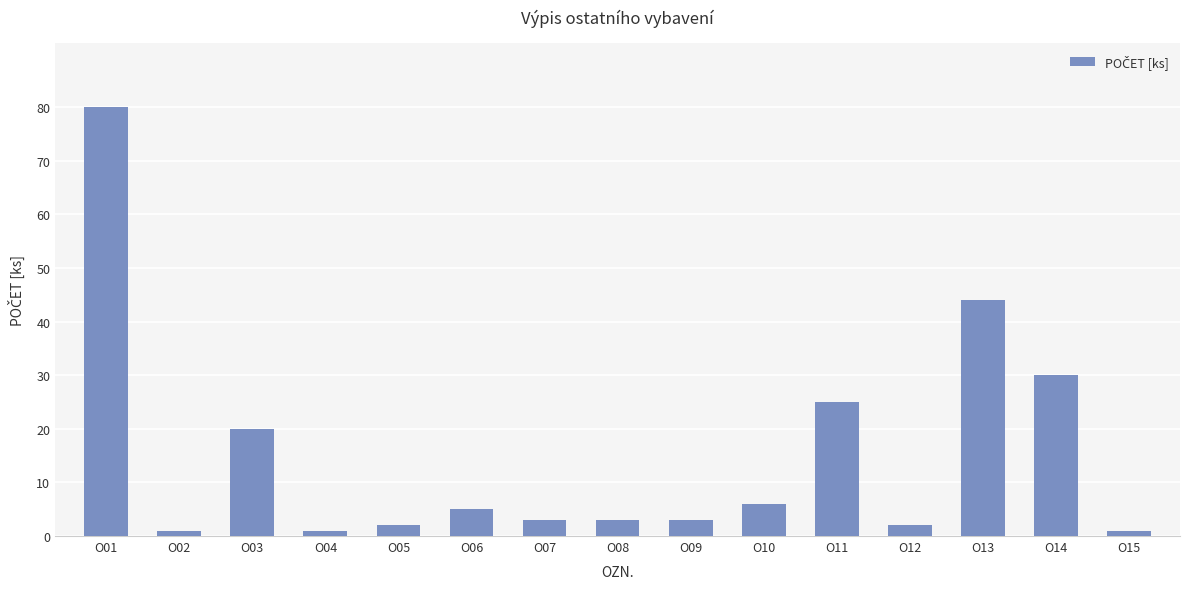

True or false: the data shows 130 at O01.

False